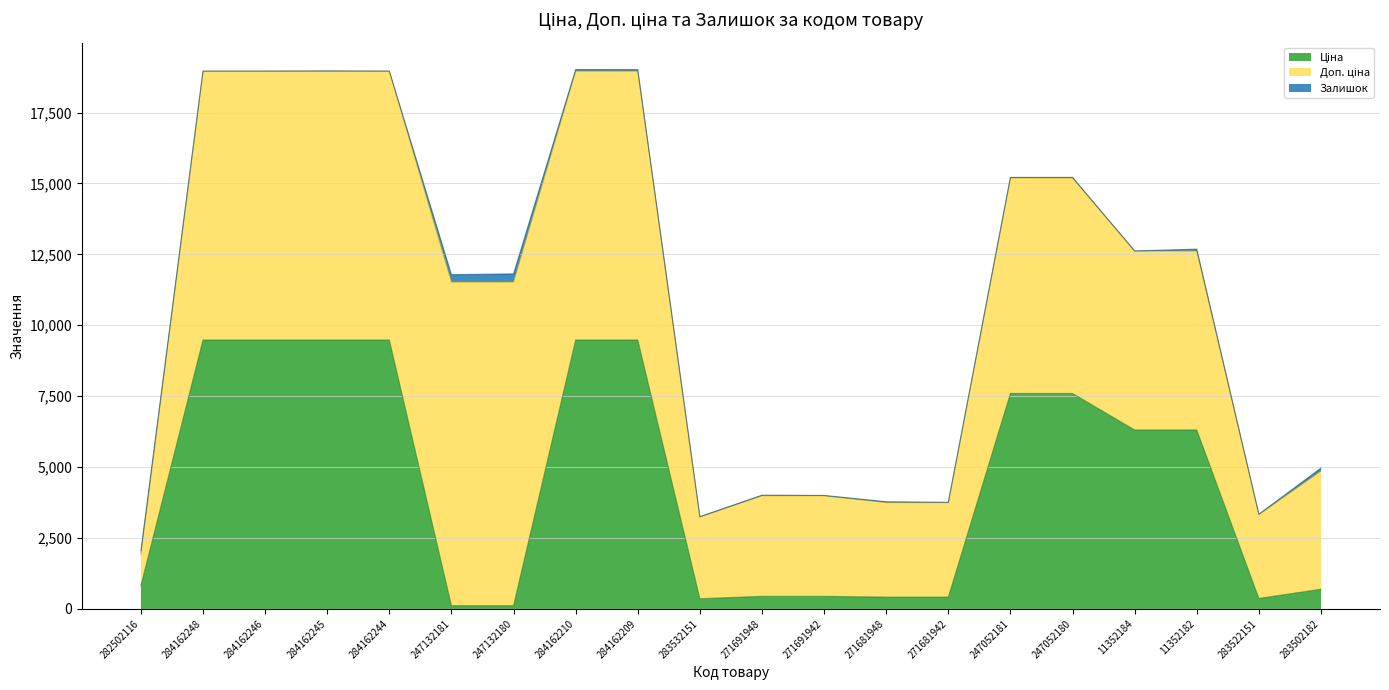

True or false: Доп. ціна and Залишок cross at least once.

False